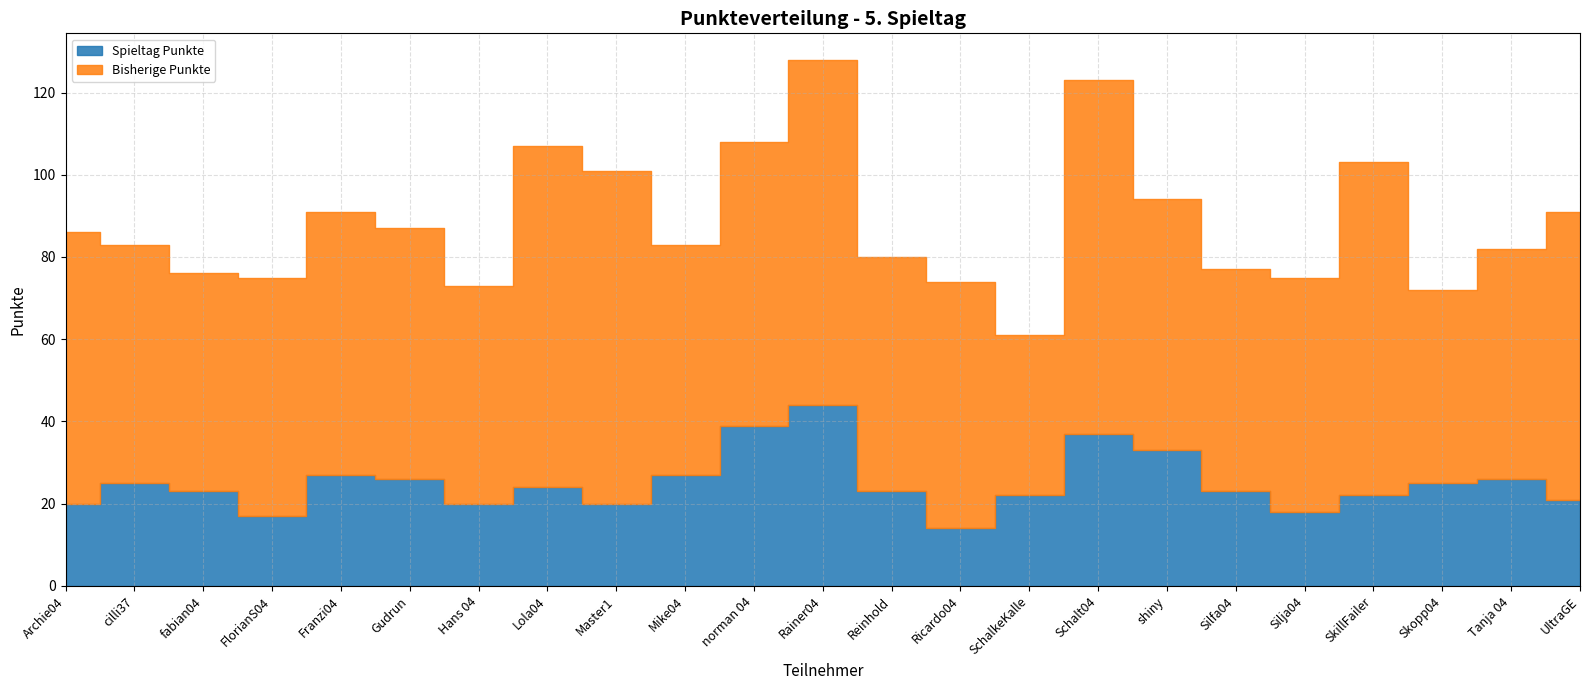

Which category has the highest value across all series?

Schalt04